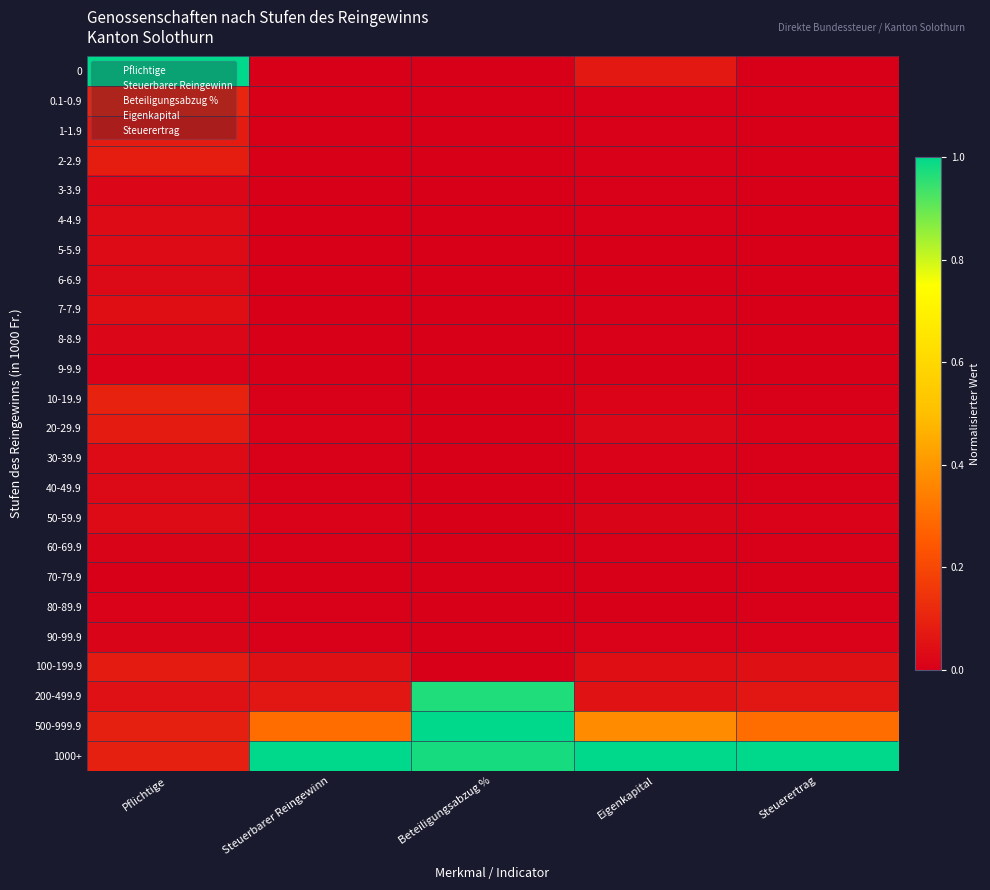

Rank the series by their maximum value, from highest to lowest.

0, 500-999.9, 1000+, 200-499.9, 0.1-0.9, 10-19.9, 2-2.9, 1-1.9, 20-29.9, 100-199.9, 7-7.9, 4-4.9, 5-5.9, 30-39.9, 50-59.9, 6-6.9, 40-49.9, 3-3.9, 8-8.9, 60-69.9, 90-99.9, 9-9.9, 80-89.9, 70-79.9